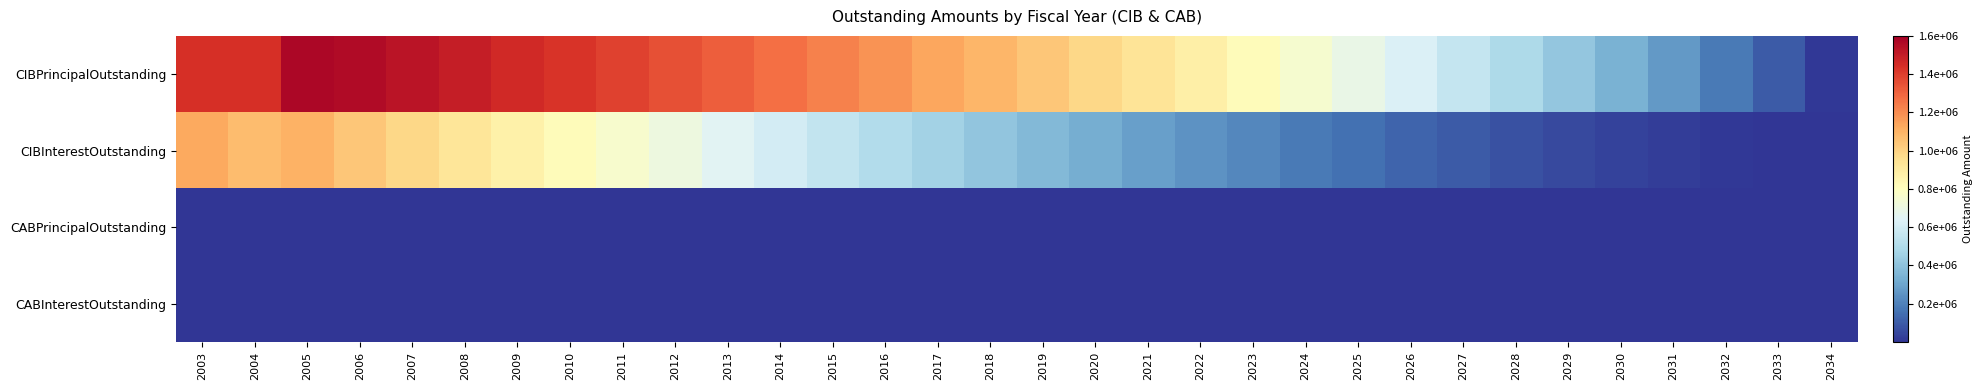

Reading left to right, extract all data points from this chart.

CIBPrincipalOutstanding: 2003=1440000.0	2004=1440000.0	2005=1570000.0	2006=1562000.0	2007=1530000.0	2008=1497000.0	2009=1462000.0	2010=1427000.0	2011=1390000.0	2012=1352000.0	2013=1313000.0	2014=1271000.0	2015=1228000.0	2016=1183000.0	2017=1137000.0	2018=1089000.0	2019=1039000.0	2020=987000.0	2021=933000.0	2022=876000.0	2023=817000.0	2024=756000.0	2025=693000.0	2026=628000.0	2027=561000.0	2028=491000.0	2029=418000.0	2030=342000.0	2031=263000.0	2032=181000.0	2033=96000.0	2034=7000.0
CIBInterestOutstanding: 2003=1127105.0	2004=1073160.0	2005=1100575.0	2006=1042475.0	2007=984514.5	2008=927217.0	2009=870695.0	2010=815065.0	2011=760395.5	2012=706781.0	2013=654290.0	2014=603011.0	2015=553075.0	2016=504557.5	2017=457591.0	2018=412254.5	2019=368666.0	2020=326924.5	2021=287155.0	2022=249461.5	2023=213982.0	2024=180827.5	2025=150108.5	2026=121908.5	2027=96311.0	2028=73433.0	2029=53400.0	2030=36330.0	2031=22346.0	2032=11571.0	2033=4166.0	2034=255.5
CABPrincipalOutstanding: 2003=0.0	2004=0.0	2005=0.0	2006=0.0	2007=0.0	2008=0.0	2009=0.0	2010=0.0	2011=0.0	2012=0.0	2013=0.0	2014=0.0	2015=0.0	2016=0.0	2017=0.0	2018=0.0	2019=0.0	2020=0.0	2021=0.0	2022=0.0	2023=0.0	2024=0.0	2025=0.0	2026=0.0	2027=0.0	2028=0.0	2029=0.0	2030=0.0	2031=0.0	2032=0.0	2033=0.0	2034=0.0
CABInterestOutstanding: 2003=0.0	2004=0.0	2005=0.0	2006=0.0	2007=0.0	2008=0.0	2009=0.0	2010=0.0	2011=0.0	2012=0.0	2013=0.0	2014=0.0	2015=0.0	2016=0.0	2017=0.0	2018=0.0	2019=0.0	2020=0.0	2021=0.0	2022=0.0	2023=0.0	2024=0.0	2025=0.0	2026=0.0	2027=0.0	2028=0.0	2029=0.0	2030=0.0	2031=0.0	2032=0.0	2033=0.0	2034=0.0